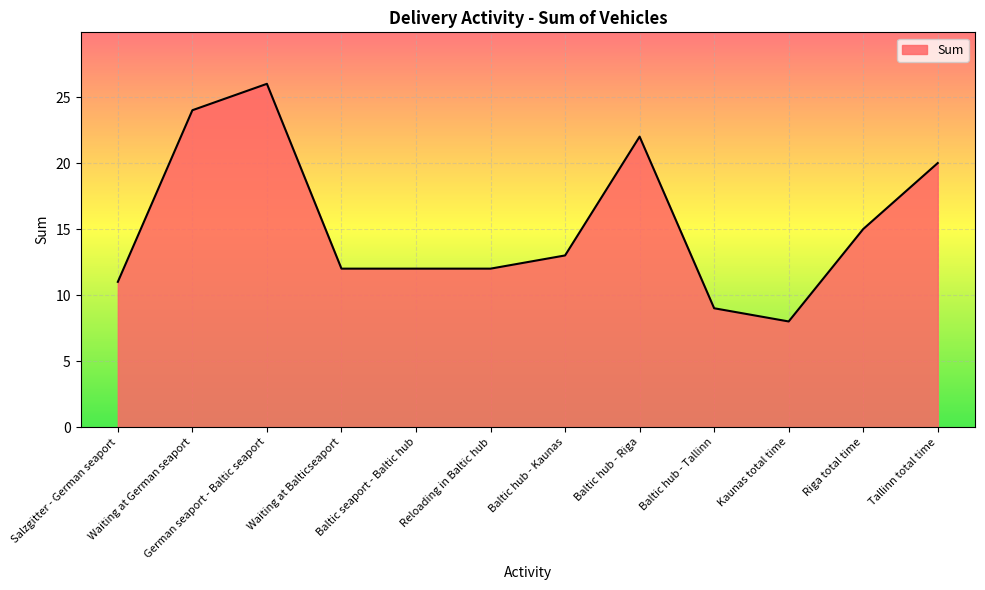

Reading left to right, what are all the values shown in this chart?

11	24	26	12	12	12	13	22	9	8	15	20